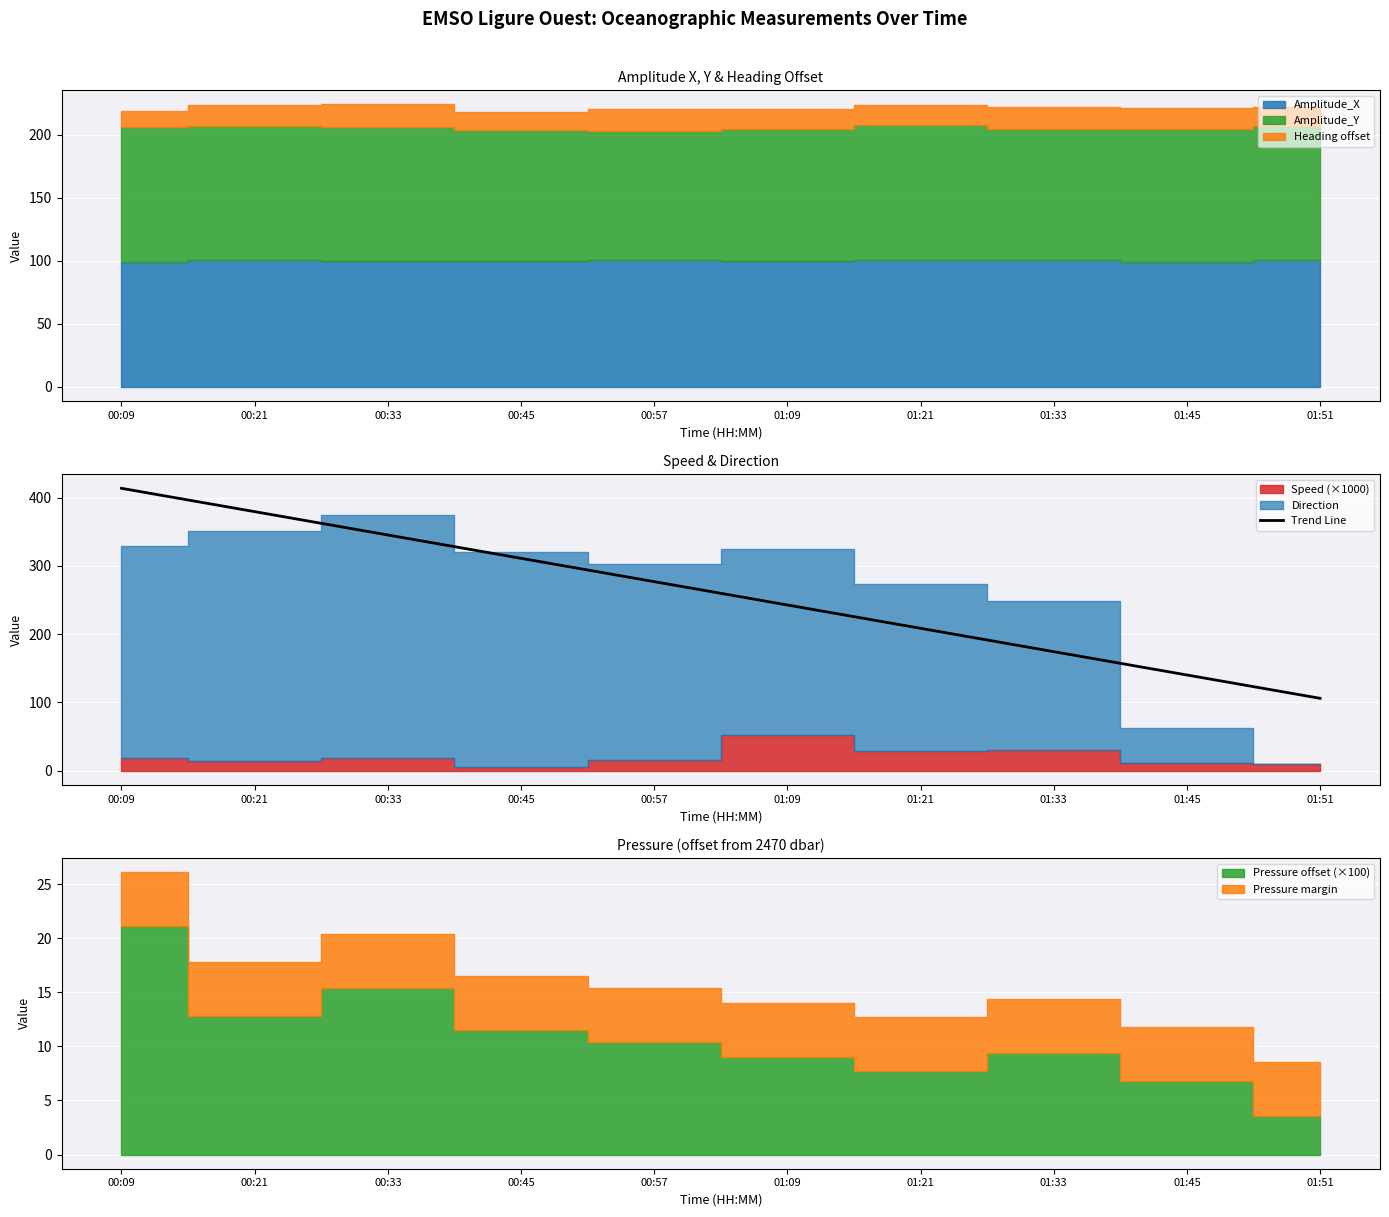

What is the difference between the values at 00:33 and 01:51?

239.2